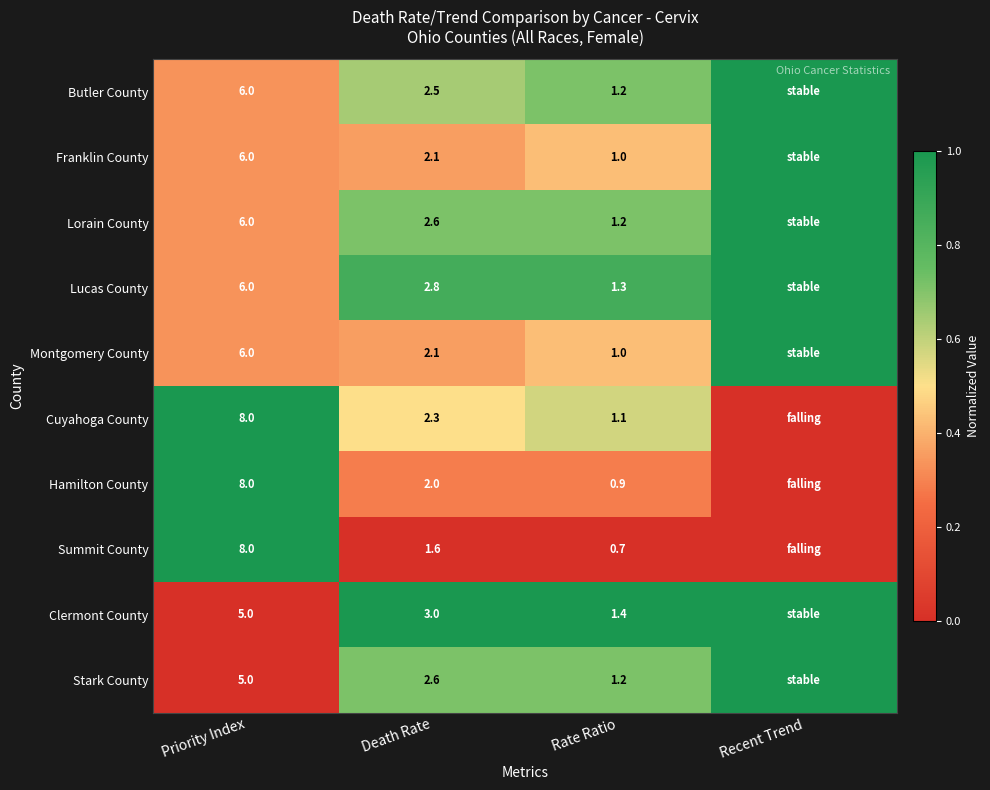

True or false: Franklin County has a value of 2.1 at Death Rate.

True